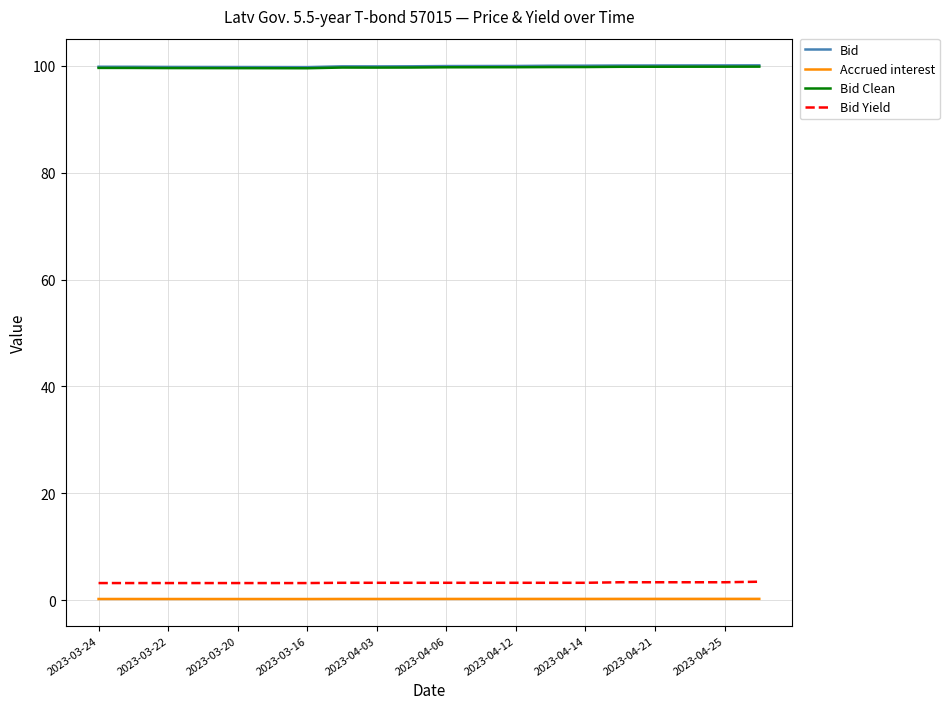

True or false: Bid Yield and Bid intersect in this chart.

False